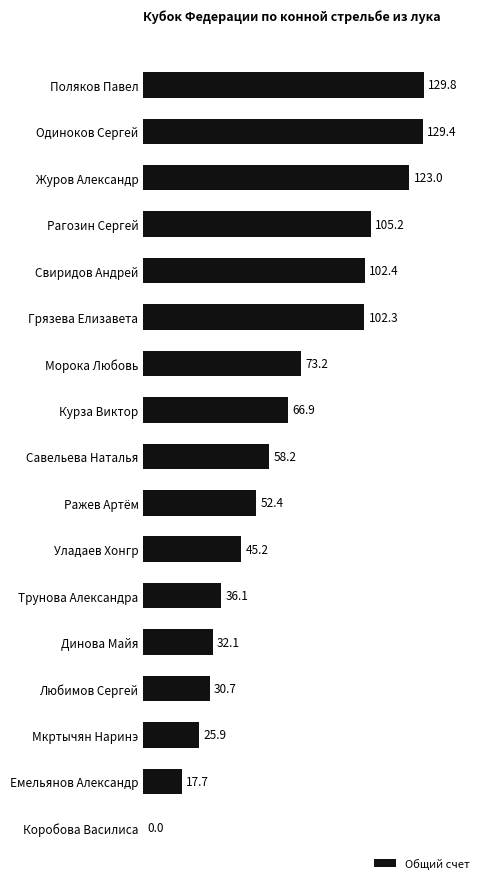

What is the average value?

66.5